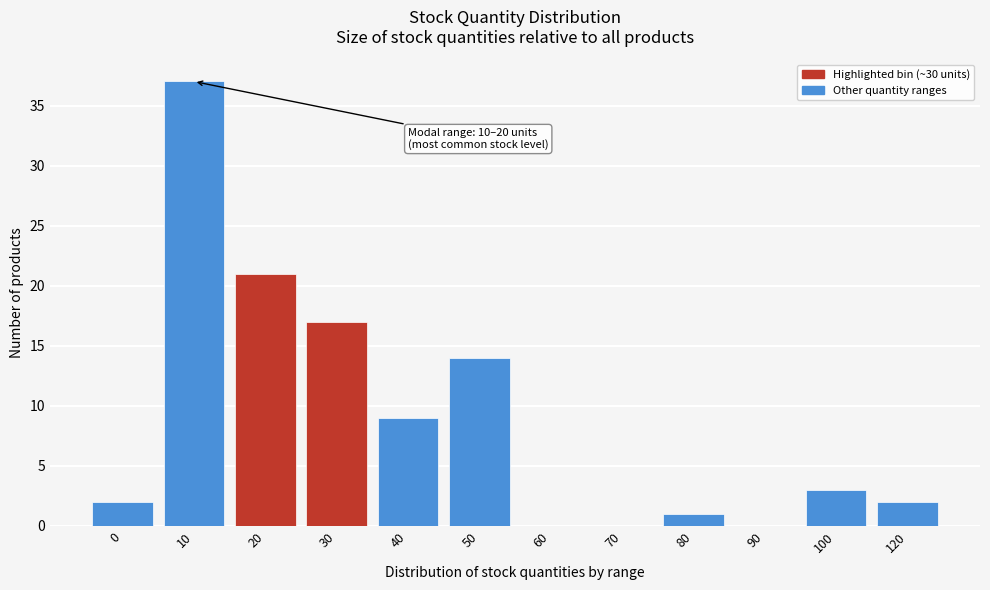

Reading right to left, list all the values displayed in this chart.

120=2	100=3	90=0	80=1	70=0	60=0	50=14	40=9	30=17	20=21	10=37	0=2